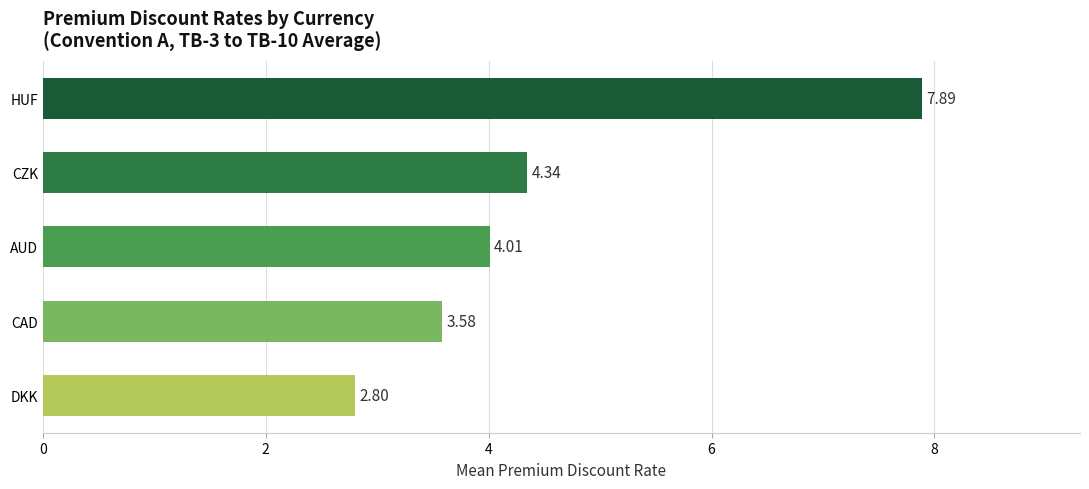

What is the maximum value shown in the chart?

7.9